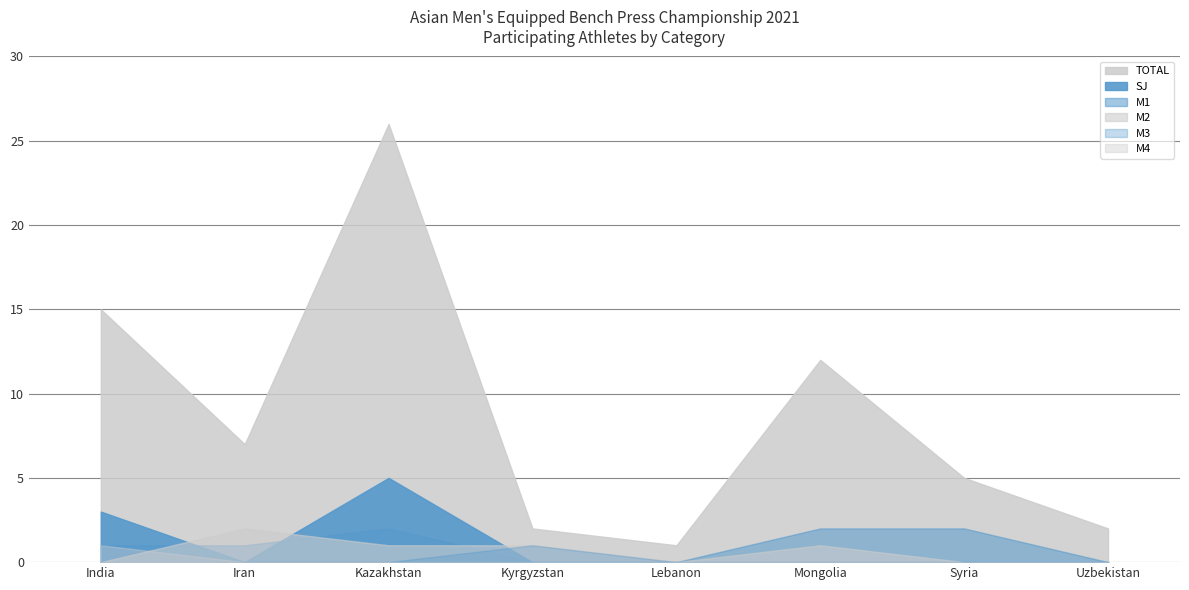

What value does the SJ series have at India?

3